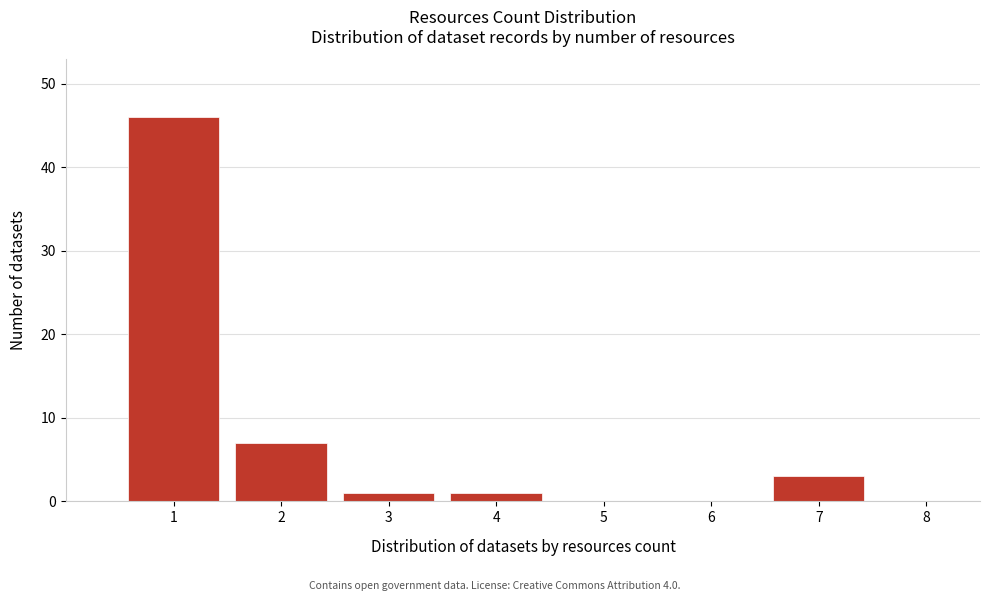

Reading left to right, transcribe this chart: for each bar, give the range it covers on the x-axis and its height. The values are not printed on the chart, so give them approximately, as read against the axis.

0.5 to 1.5: 46
1.5 to 2.5: 7
2.5 to 3.5: 1
3.5 to 4.5: 1
4.5 to 5.5: 0
5.5 to 6.5: 0
6.5 to 7.5: 3
7.5 to 8.5: 0